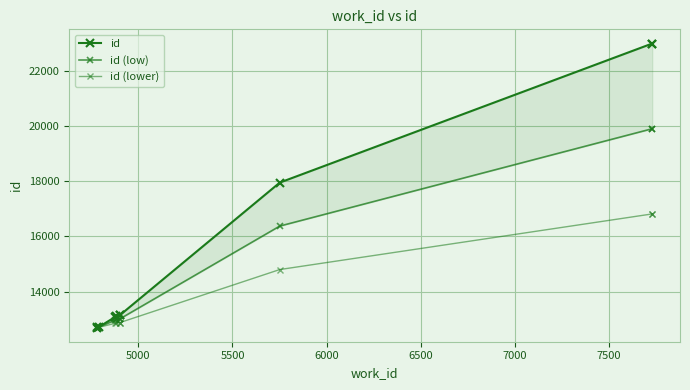

True or false: id (low) and id (lower) intersect in this chart.

False